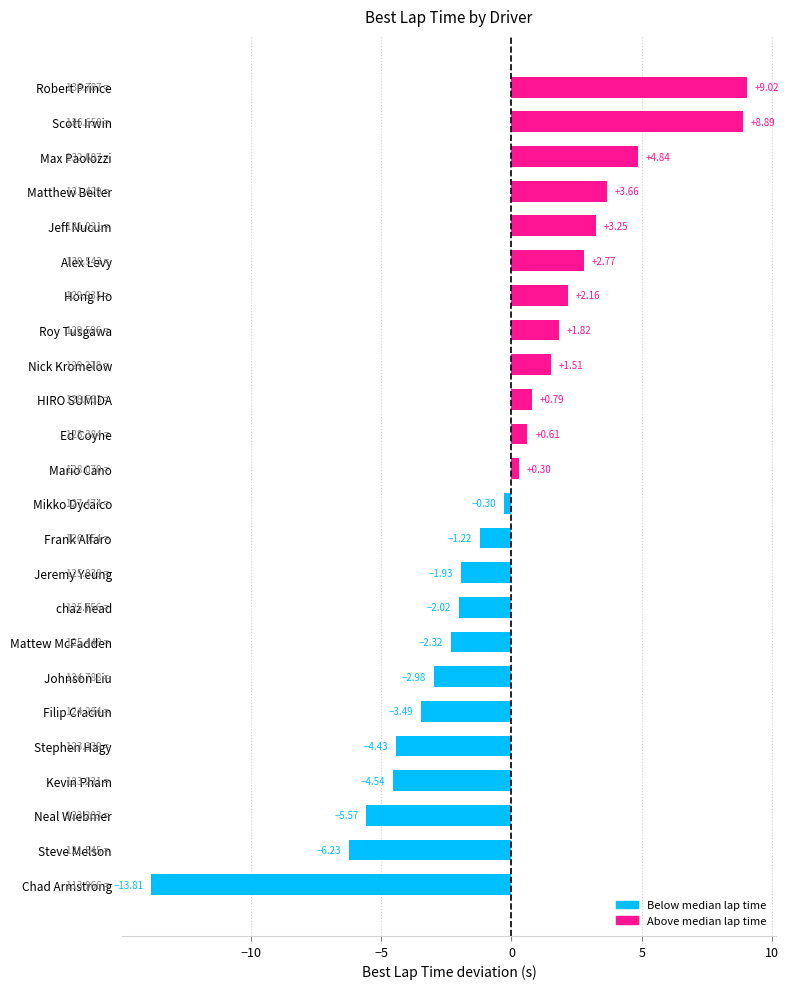

Which label corresponds to the largest value in the chart?

Robert Prince